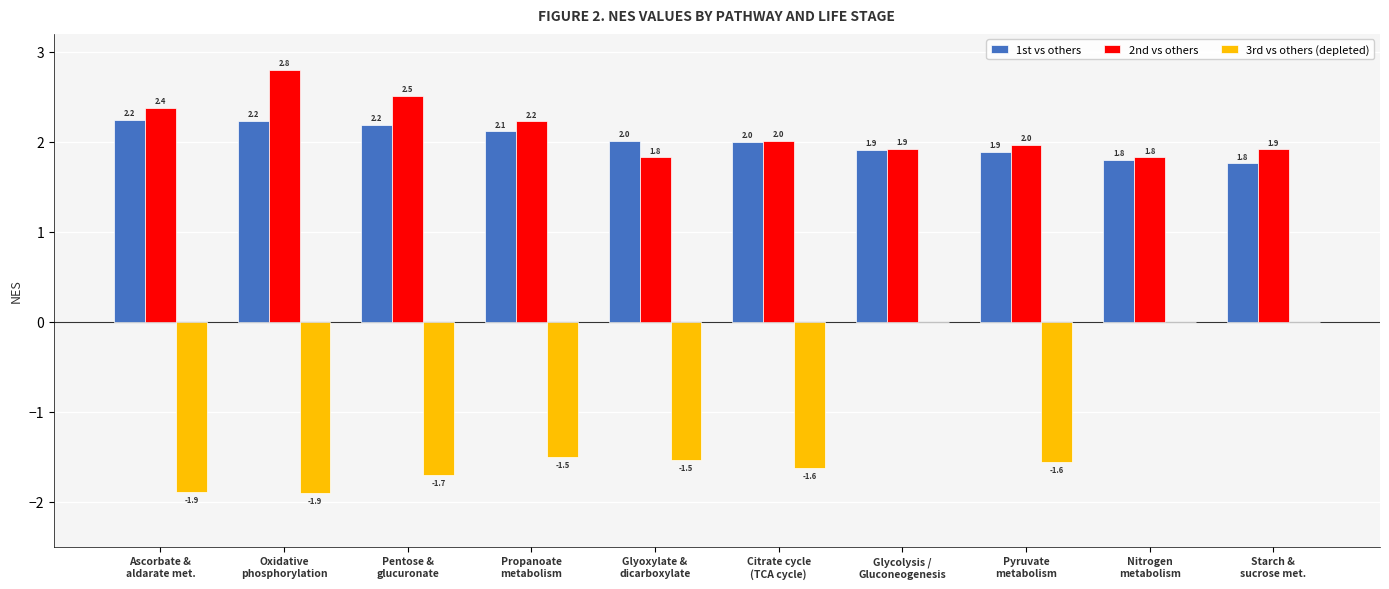

Which series has the largest total across all categories?

2nd vs others